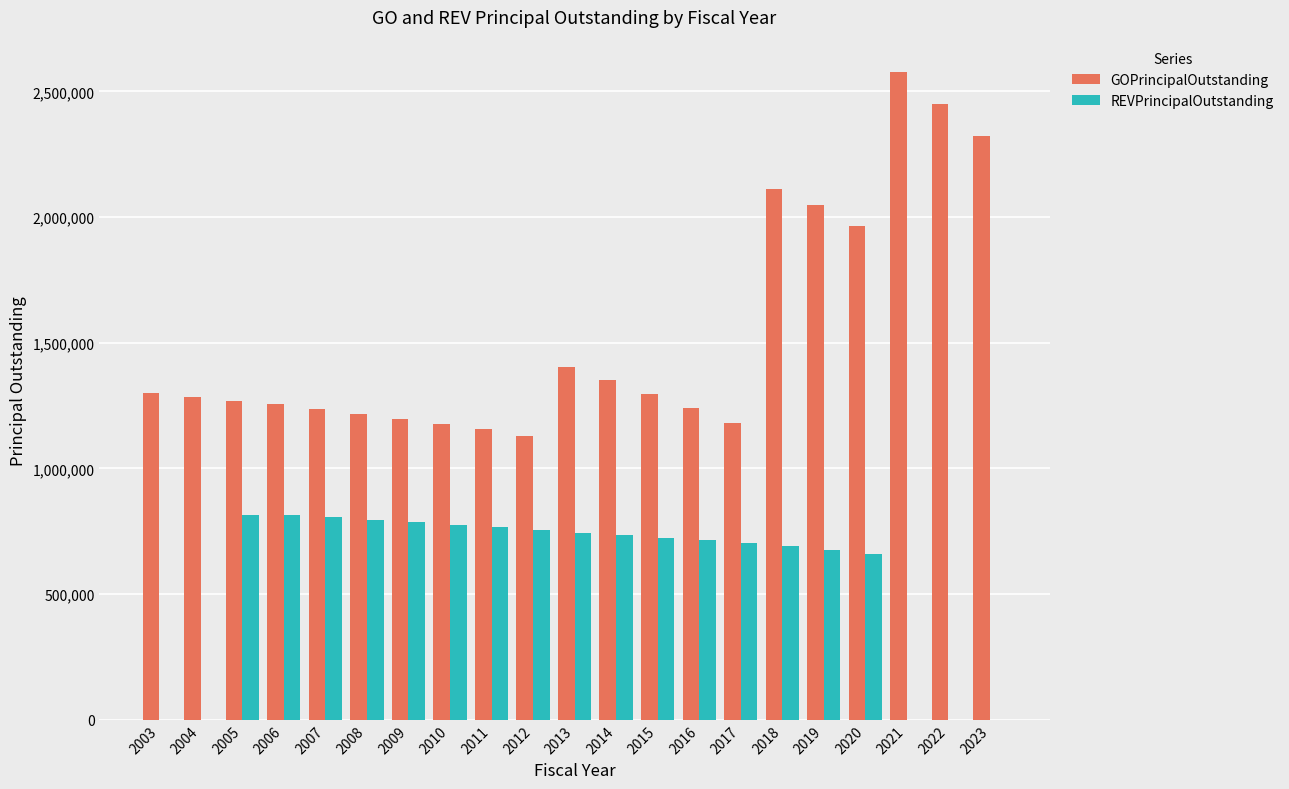

Between 2003 and 2020, which series saw the biggest shift?

GOPrincipalOutstanding